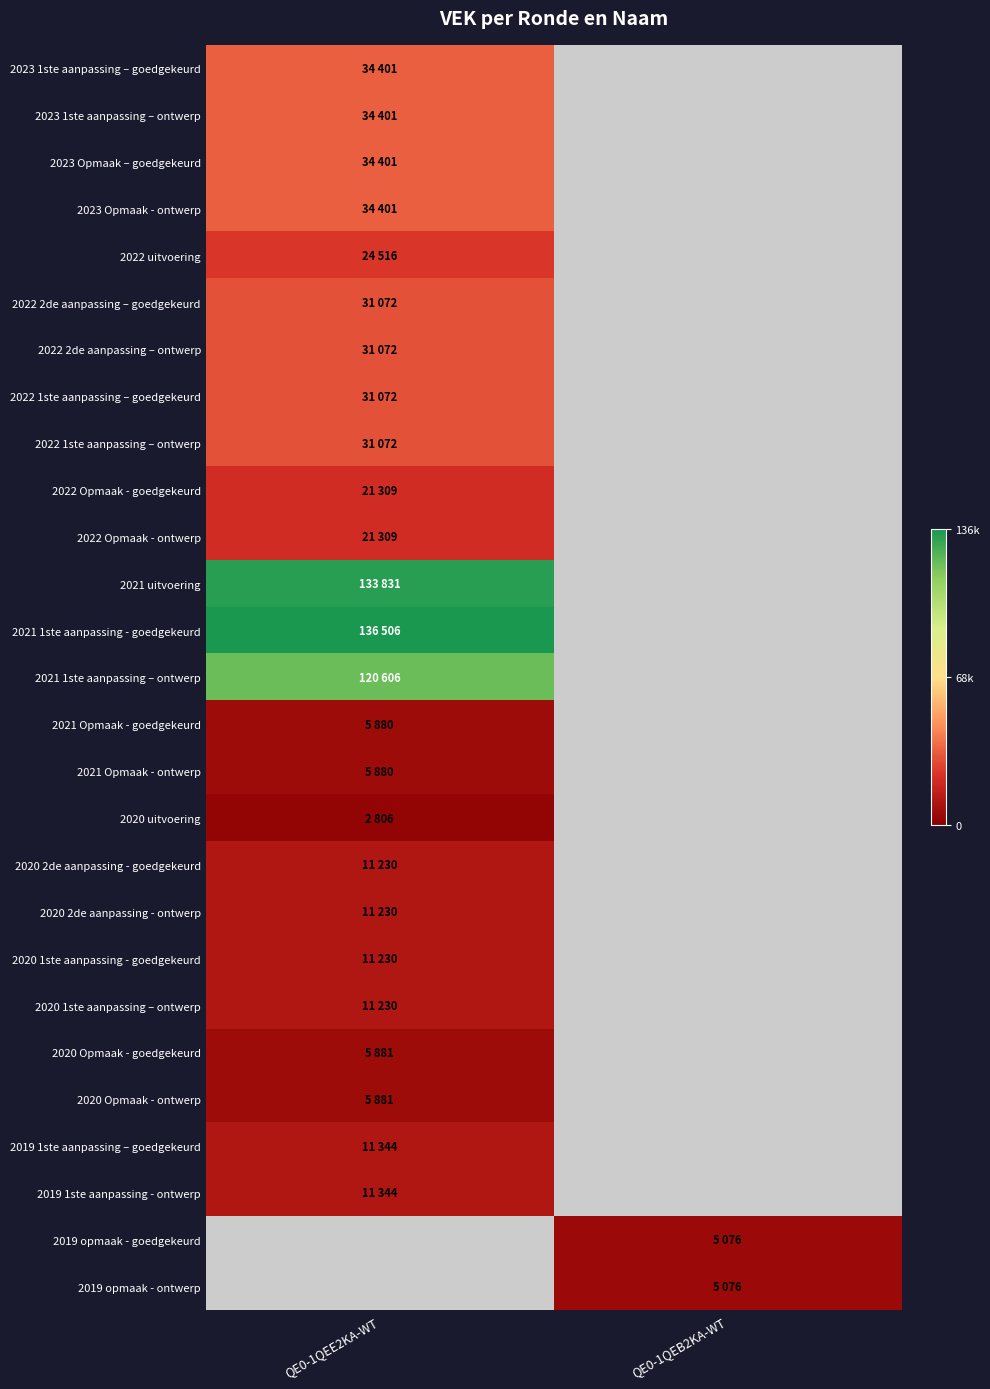

List the labels in order of 2020 2de aanpassing - ontwerp value, largest first.

QE0-1QEE2KA-WT, QE0-1QEB2KA-WT